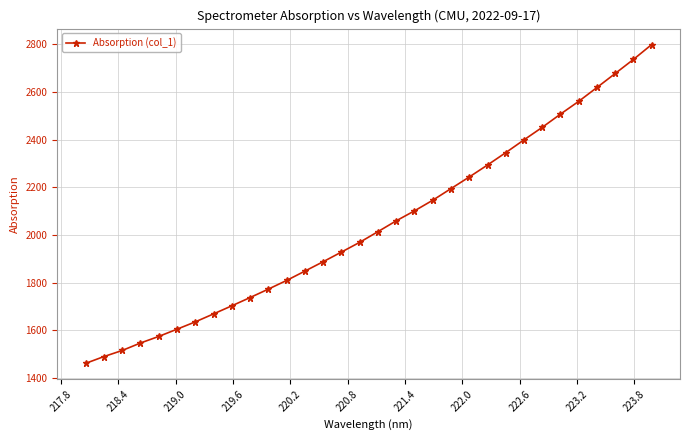

How many series are shown in this chart?

1